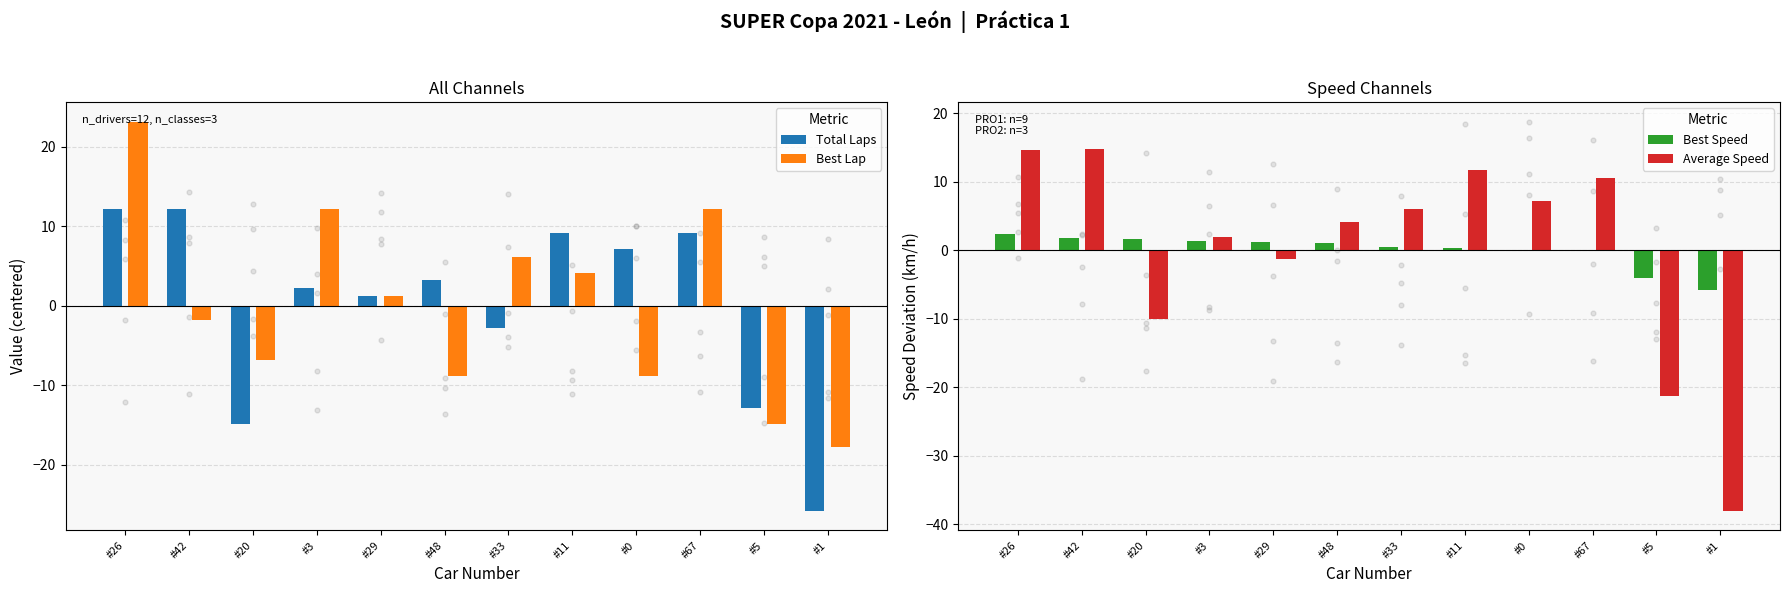

Which series reaches the maximum Y coordinate?

Best Lap